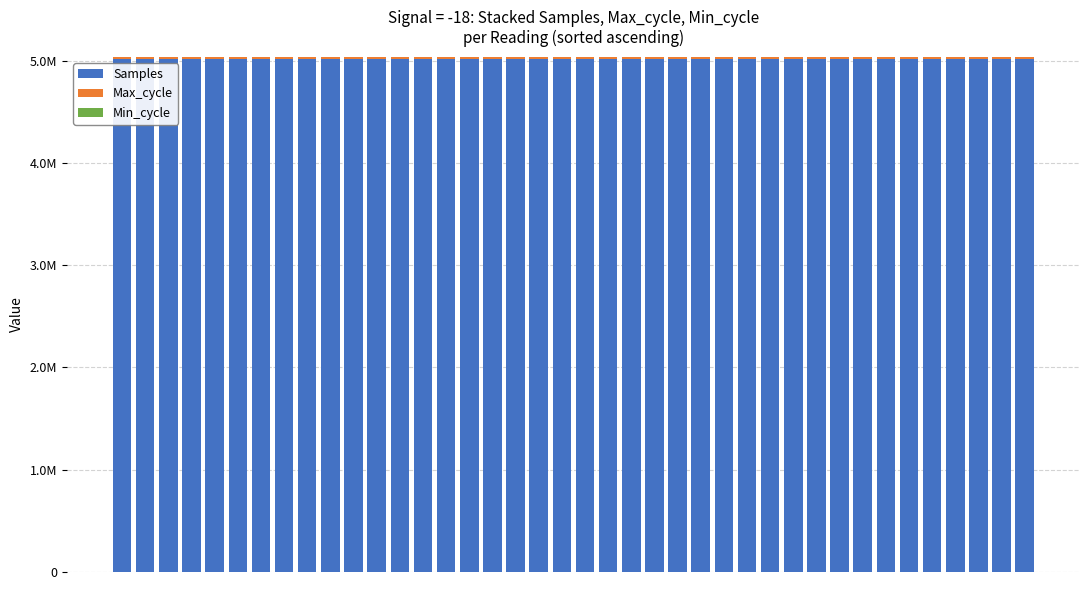

Does the chart contain stacked bars?

Yes